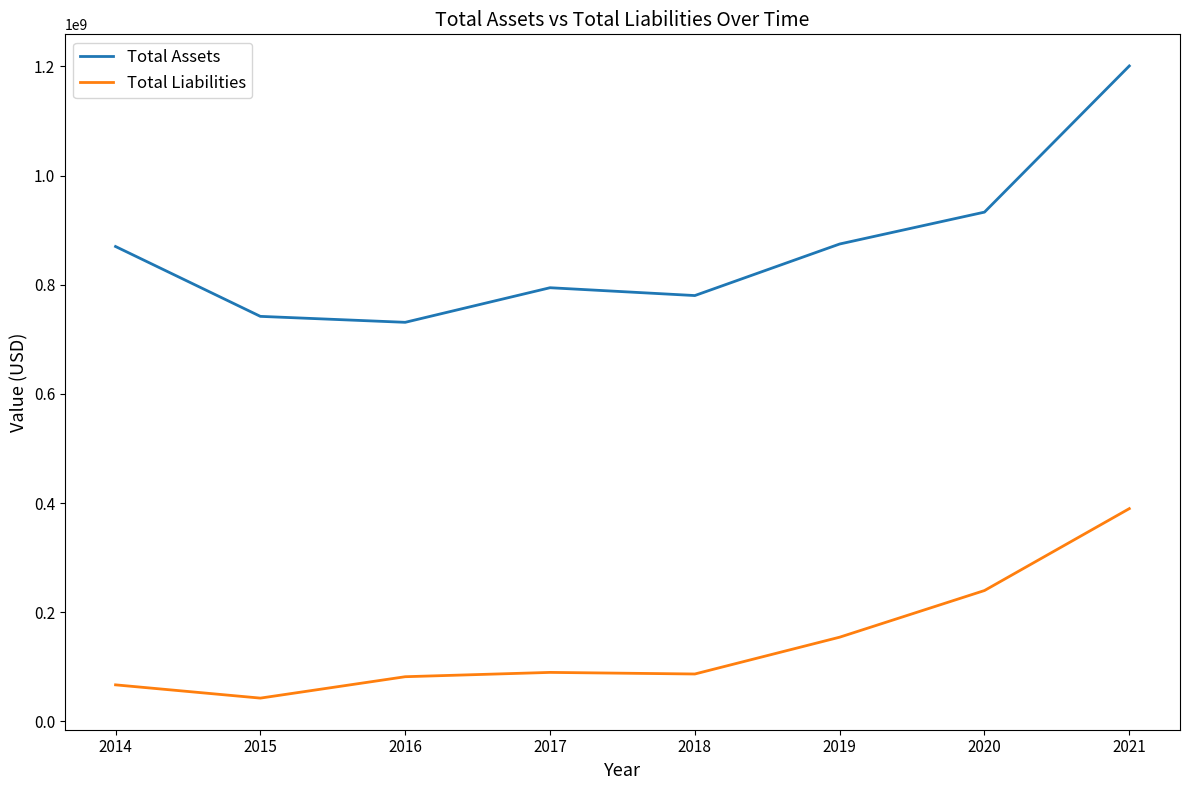

List the series in order of their peak value, lowest first.

Total Liabilities, Total Assets